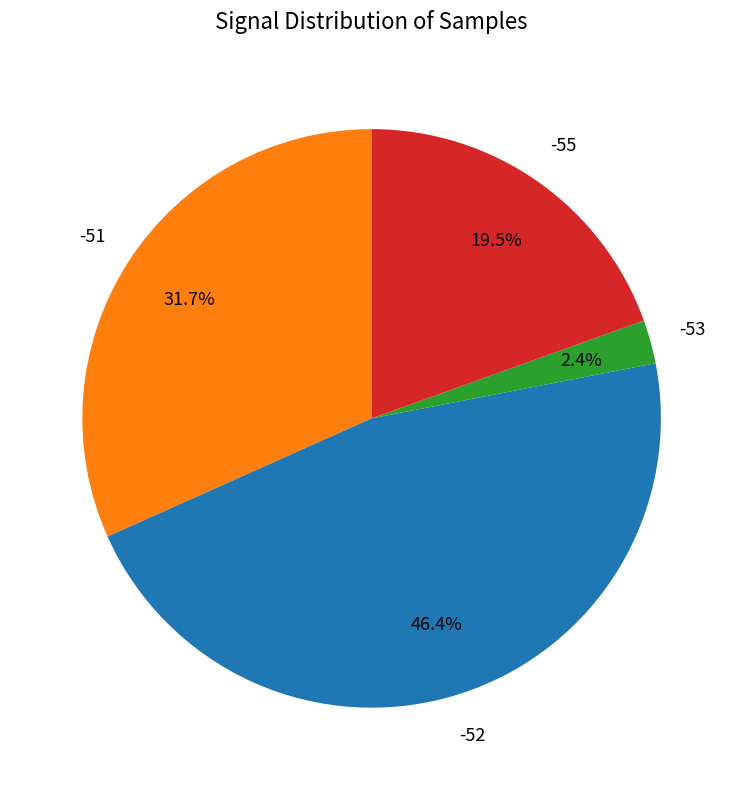

How many segments does this pie chart have?

4